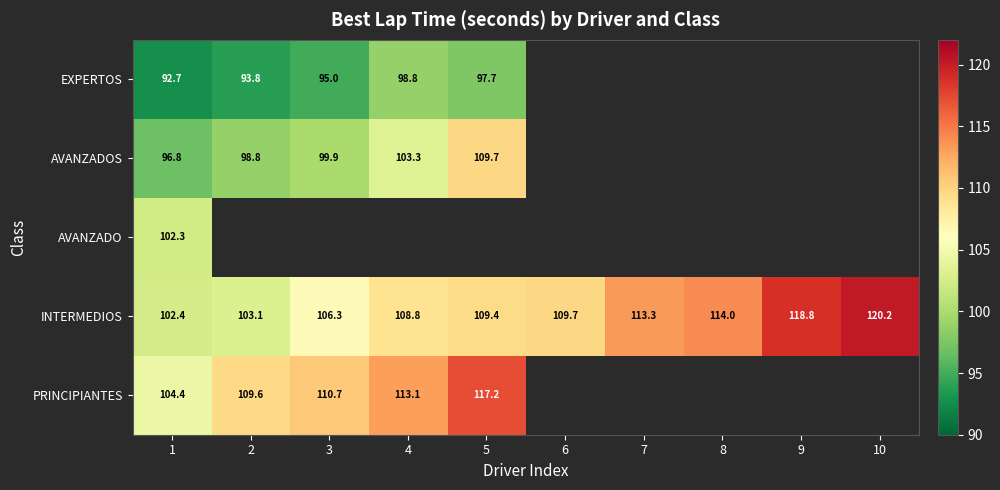

Is it true that INTERMEDIOS equals 59.7 at 5?

False